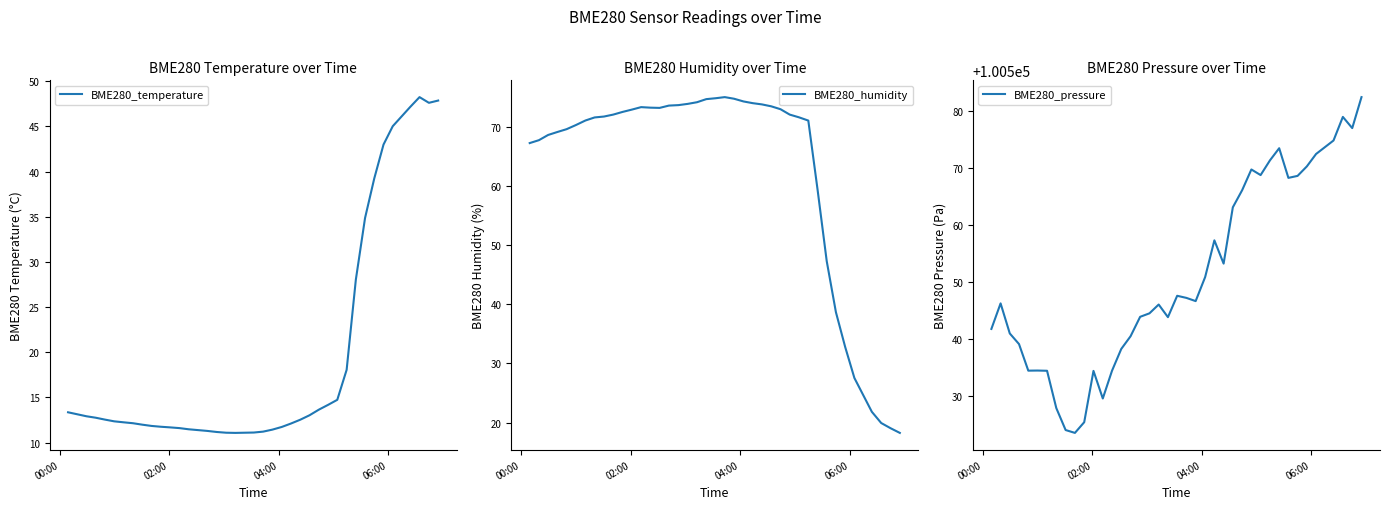

What is the maximum value for BME280_temperature?

48.2